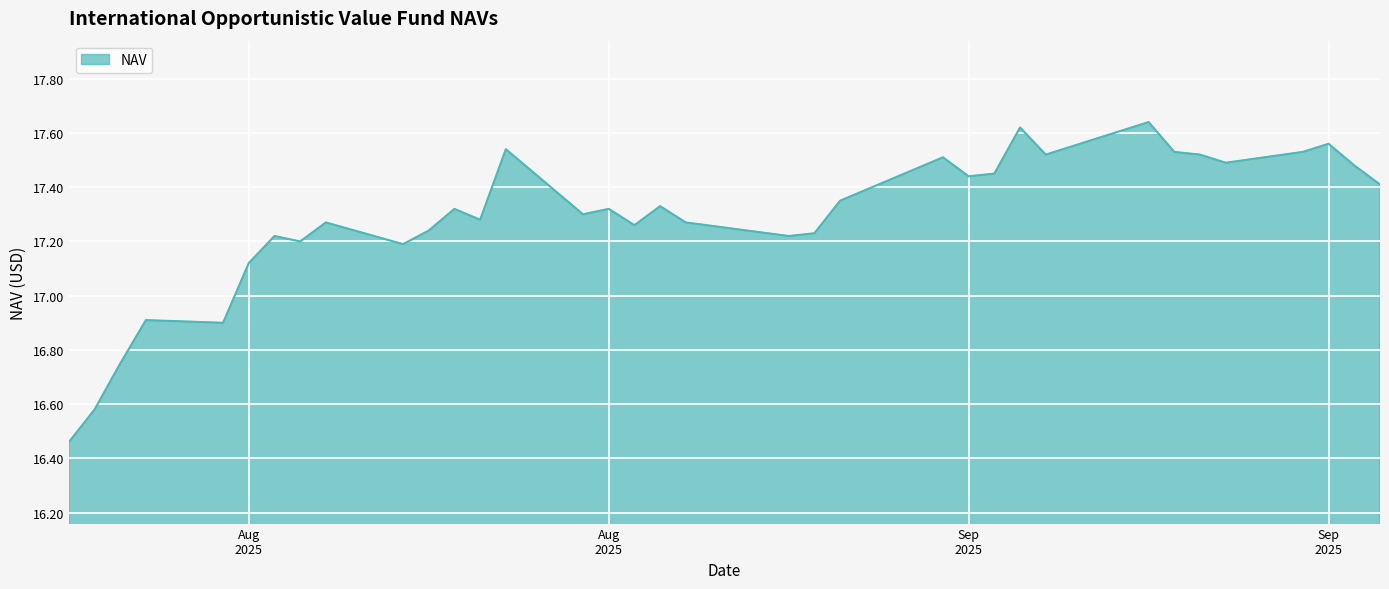

What is the difference between the maximum and minimum values?

1.2